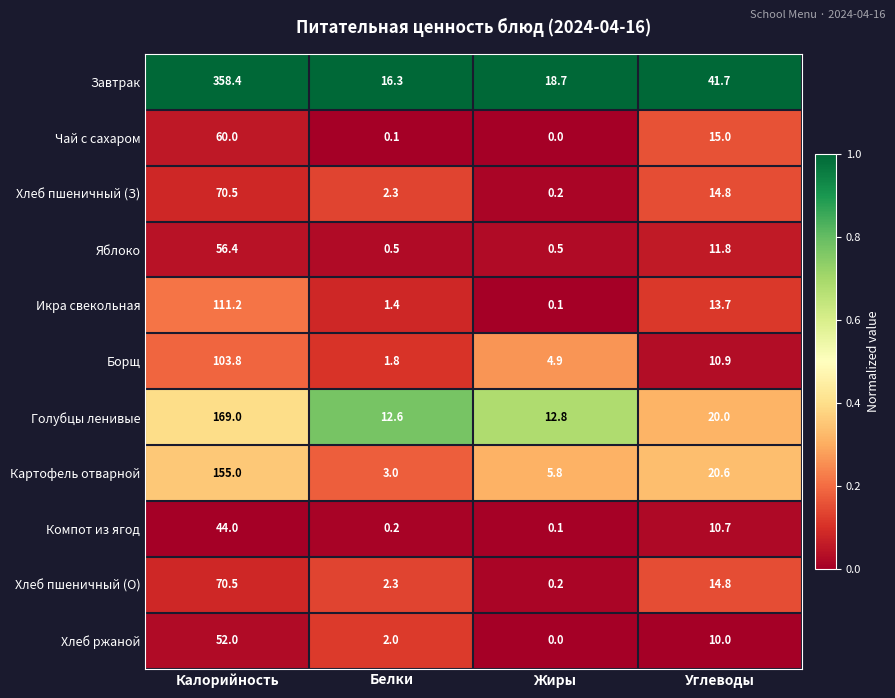

Which series has the largest total across all categories?

Завтрак